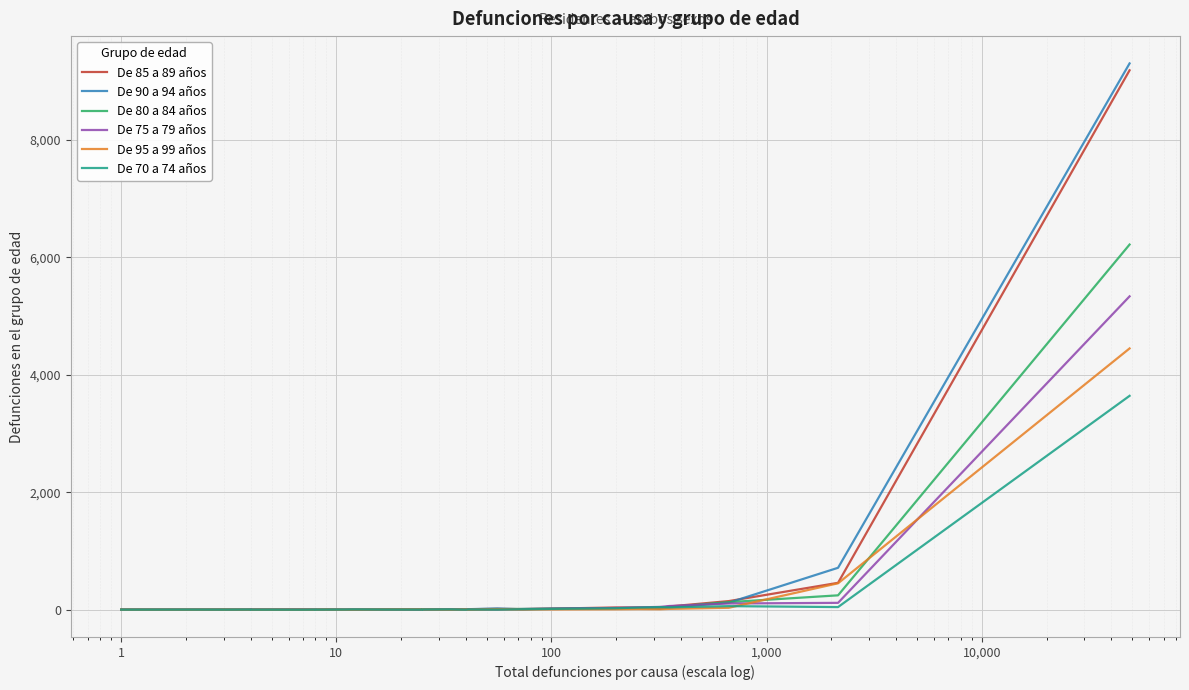

Does the chart display data point markers on the line(s)?

No